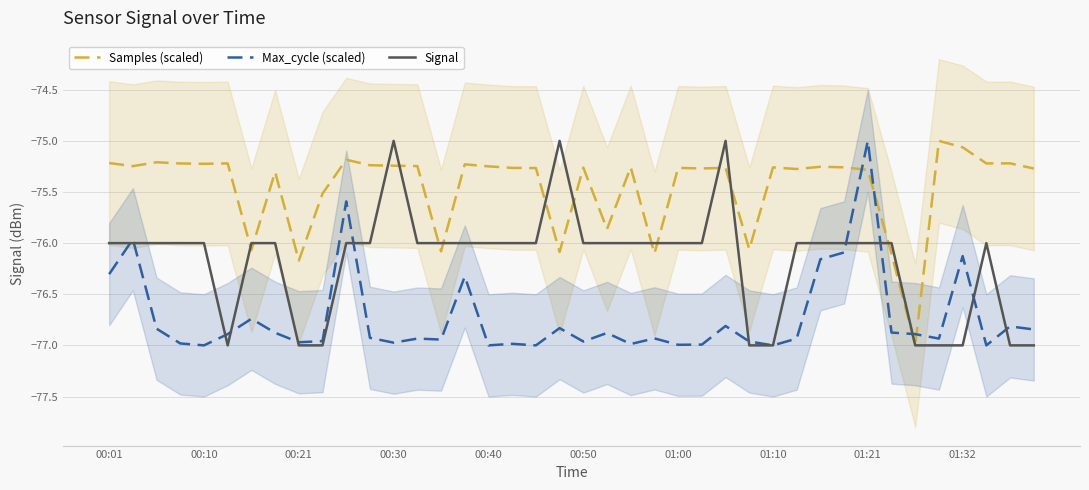

Is the value of Max_cycle (scaled) at 30 greater than the value of Signal at 14?

No